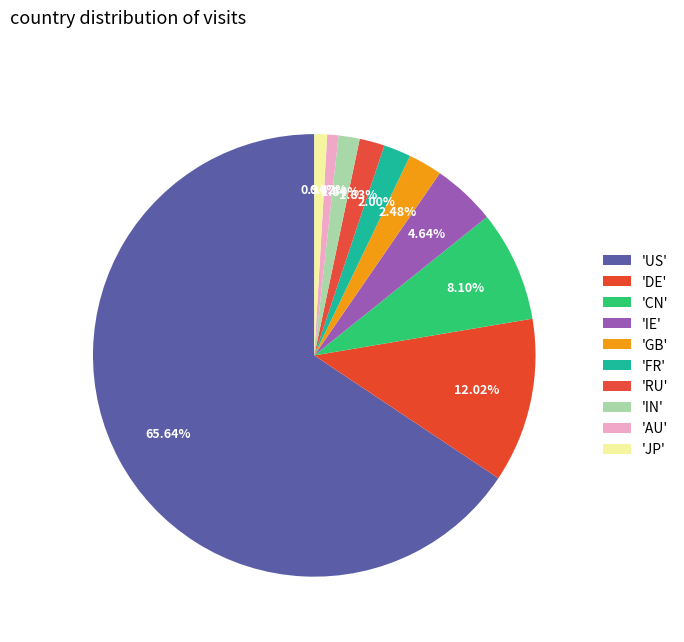

Count the number of slices in the pie.

10